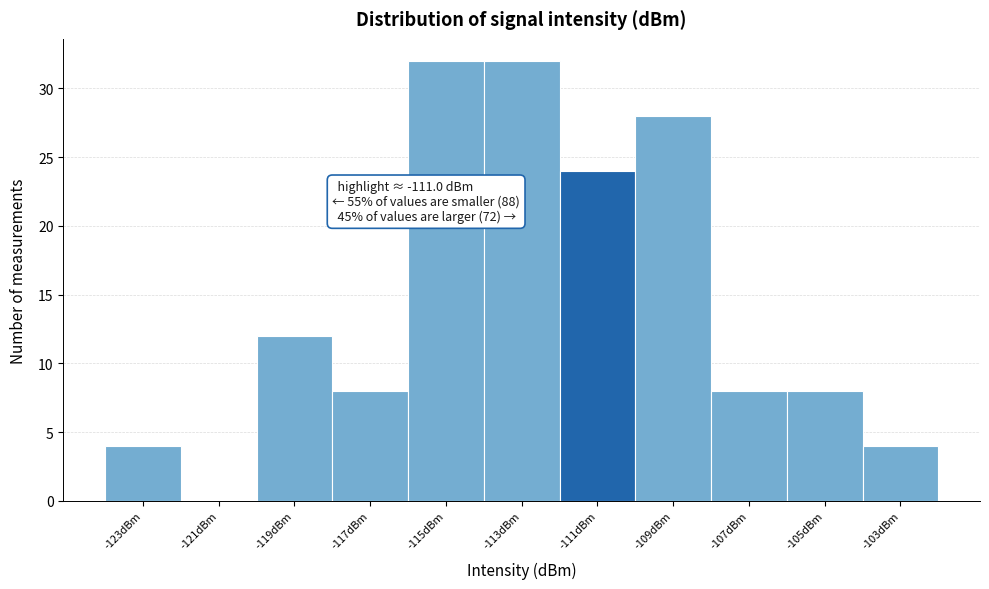

Reading left to right, extract all data points from this chart.

-123dBm=4	-121dBm=0	-119dBm=12	-117dBm=8	-115dBm=32	-113dBm=32	-111dBm=24	-109dBm=28	-107dBm=8	-105dBm=8	-103dBm=4